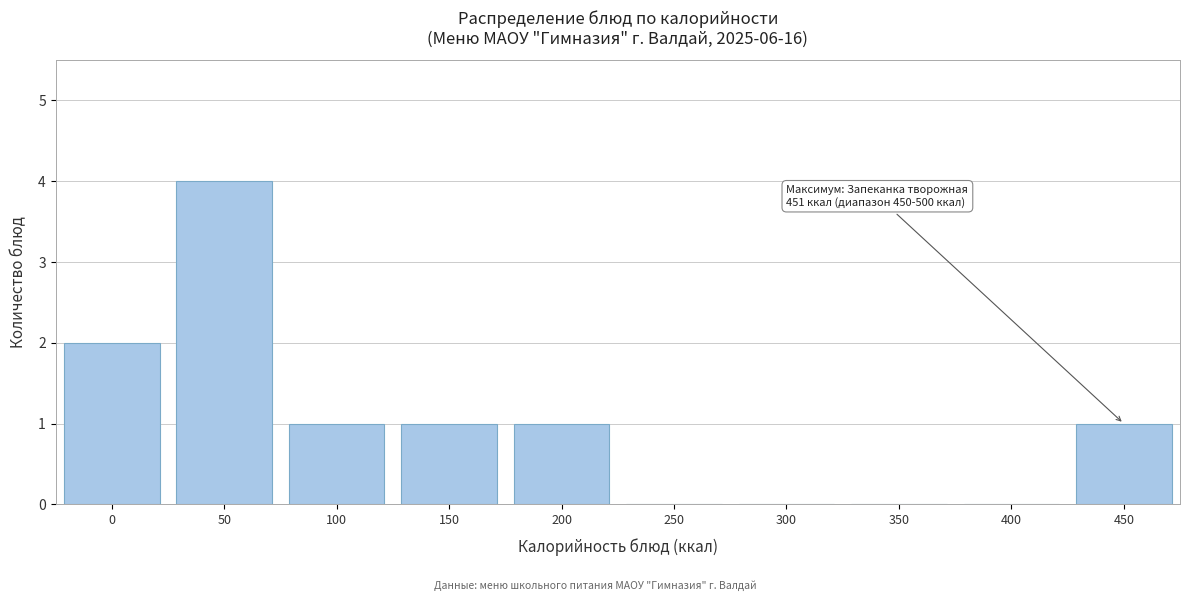

Reading right to left, what are all the values shown in this chart?

450=1	400=0	350=0	300=0	250=0	200=1	150=1	100=1	50=4	0=2